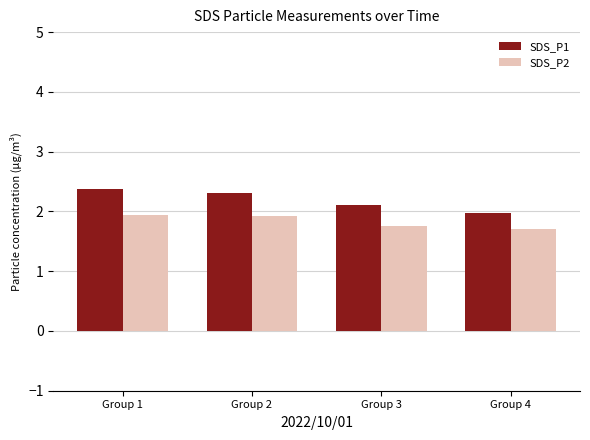

What is the average value of the SDS_P1 series?

2.2